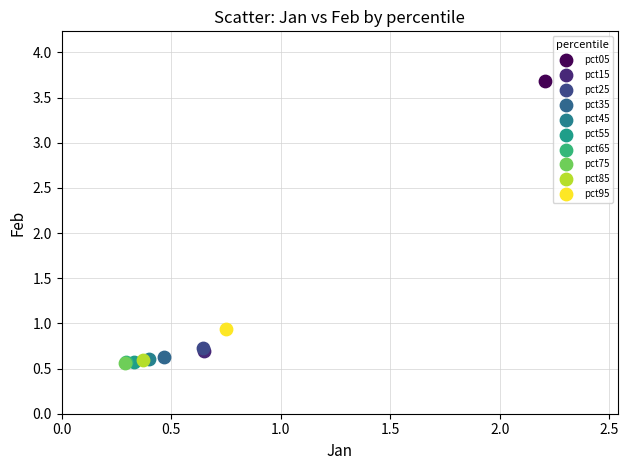

What are all the series names shown in the legend?

pct05, pct15, pct25, pct35, pct45, pct55, pct65, pct75, pct85, pct95